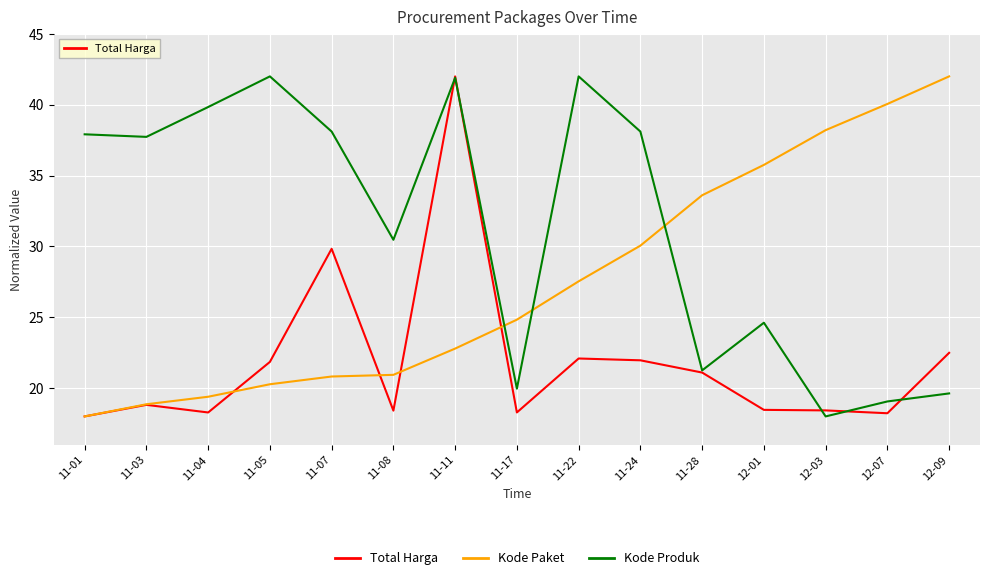

Rank the series at 12-01 from highest to lowest value.

Kode Paket, Kode Produk, Total Harga